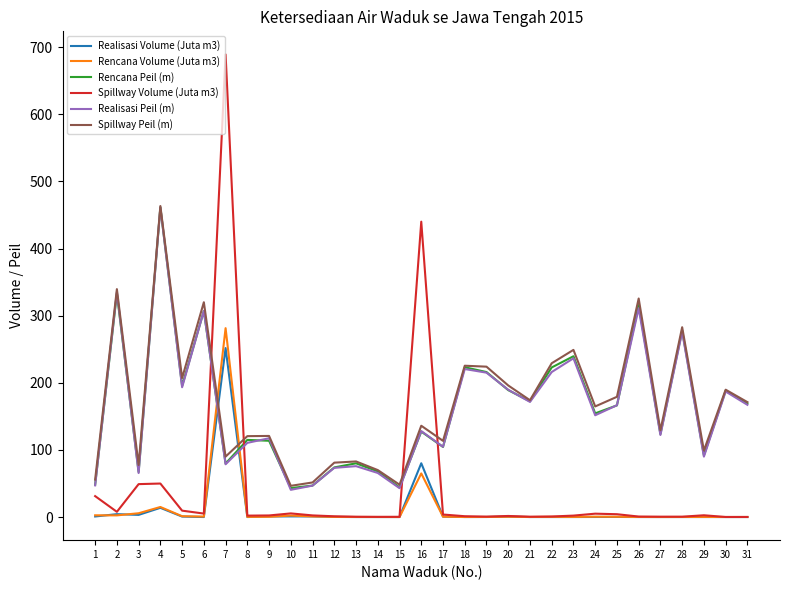

True or false: Spillway Volume (Juta m3) has more than 0 interior local peaks.

True